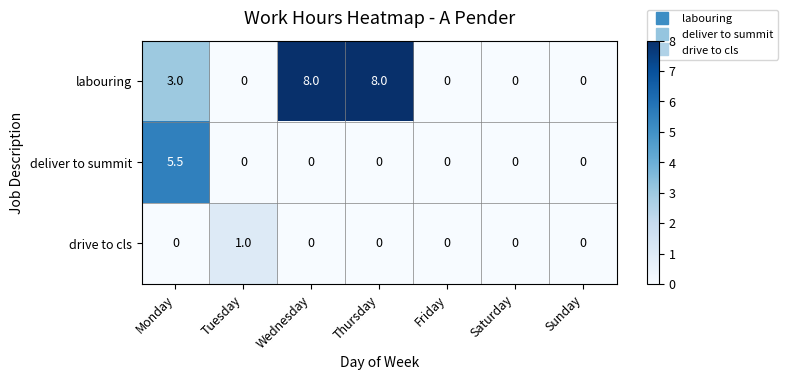

At how many categories does at least one series exceed 6?

2